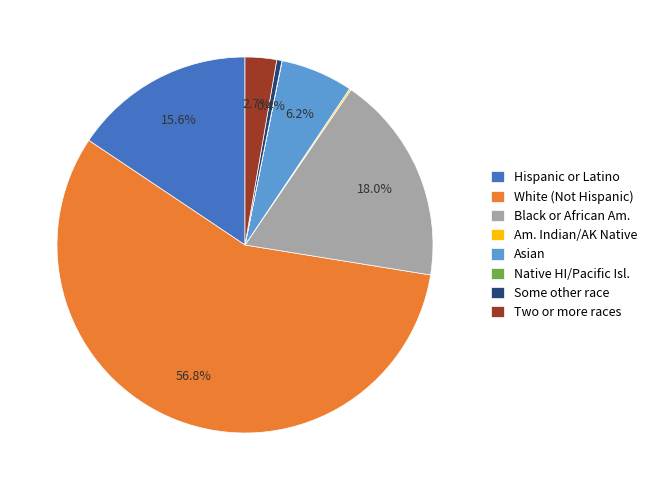

What is the largest slice in the pie chart?

White (Not Hispanic)